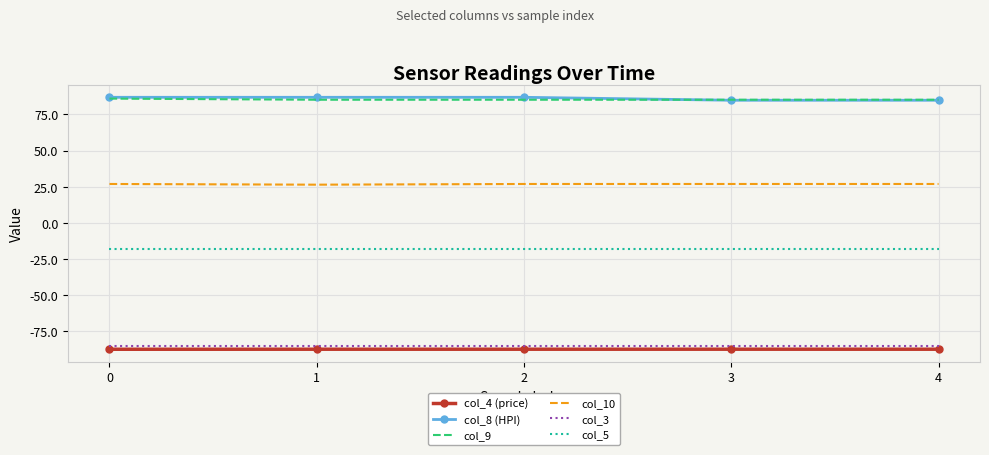

True or false: col_10 and col_4 (price) intersect in this chart.

False